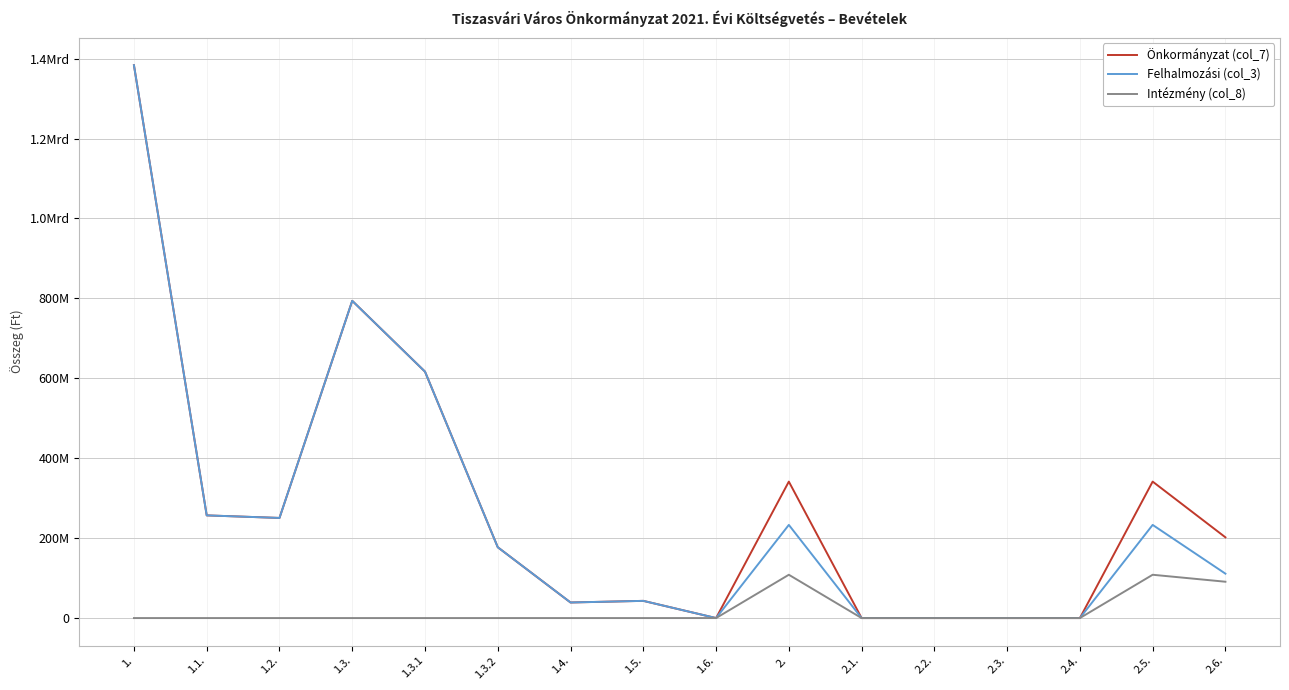

What are all the series names shown in the legend?

Önkormányzat (col_7), Felhalmozási (col_3), Intézmény (col_8)